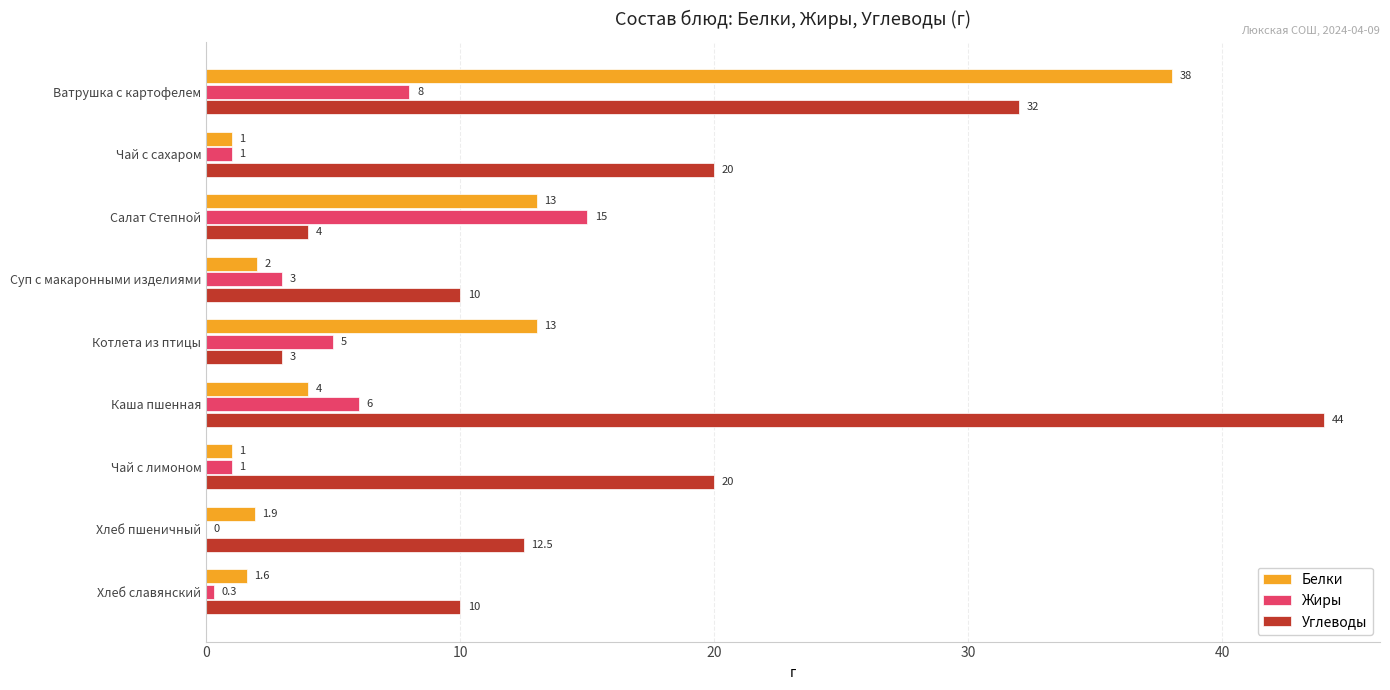

True or false: Жиры has a value of 0.0 at Хлеб пшеничный.

True